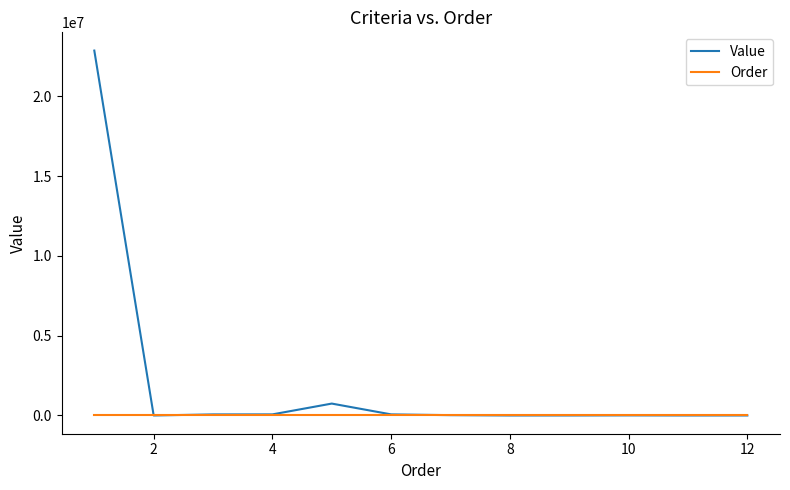

How many lines are shown in the chart?

2